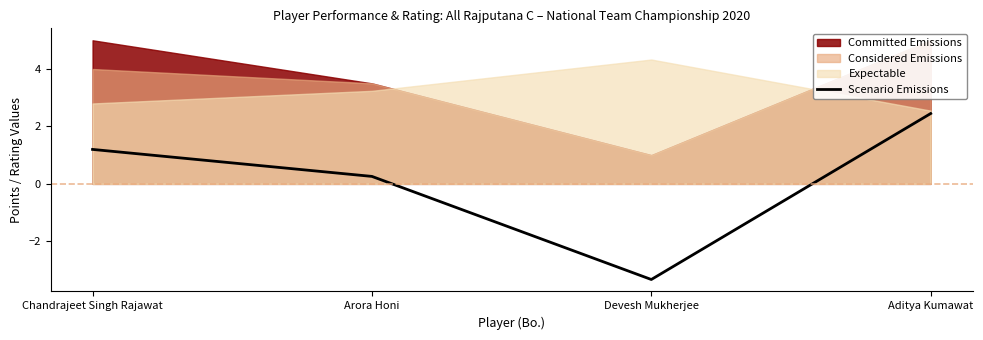

Read the value at Arora Honi.

0.3